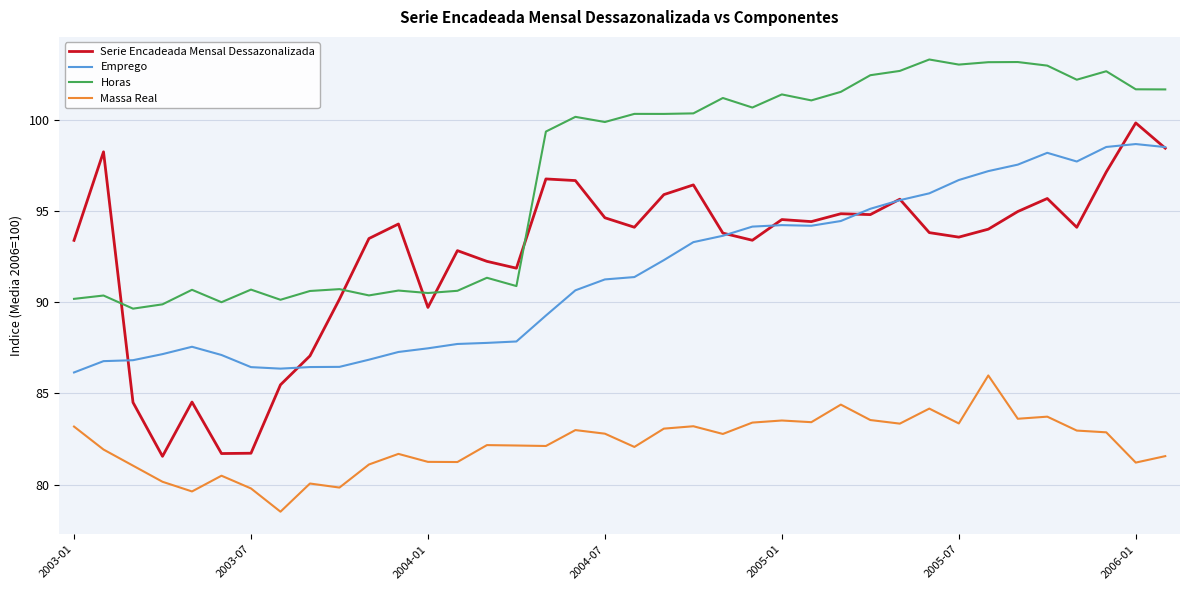

Which series has the largest range (max minus min)?

Serie Encadeada Mensal Dessazonalizada